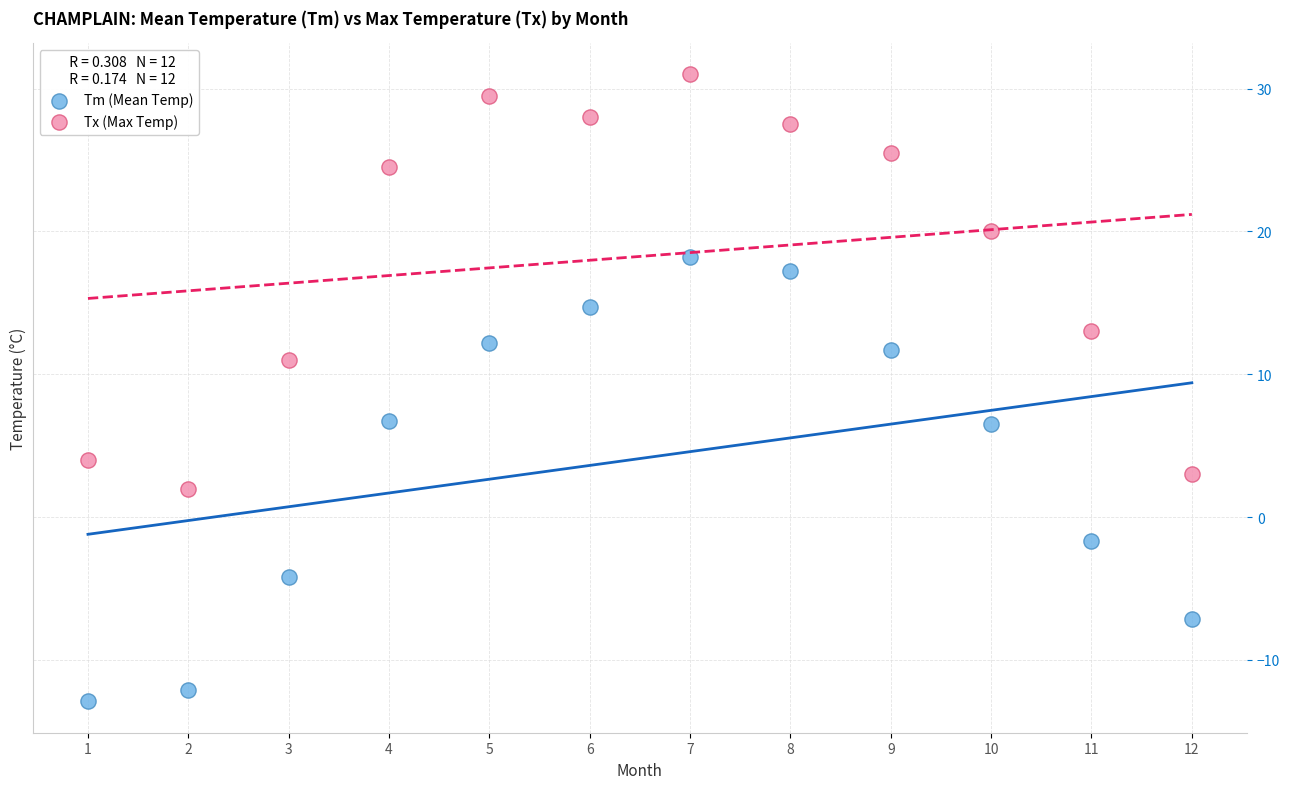

Which series contains the lowest Y value?

Tm (Mean Temp)